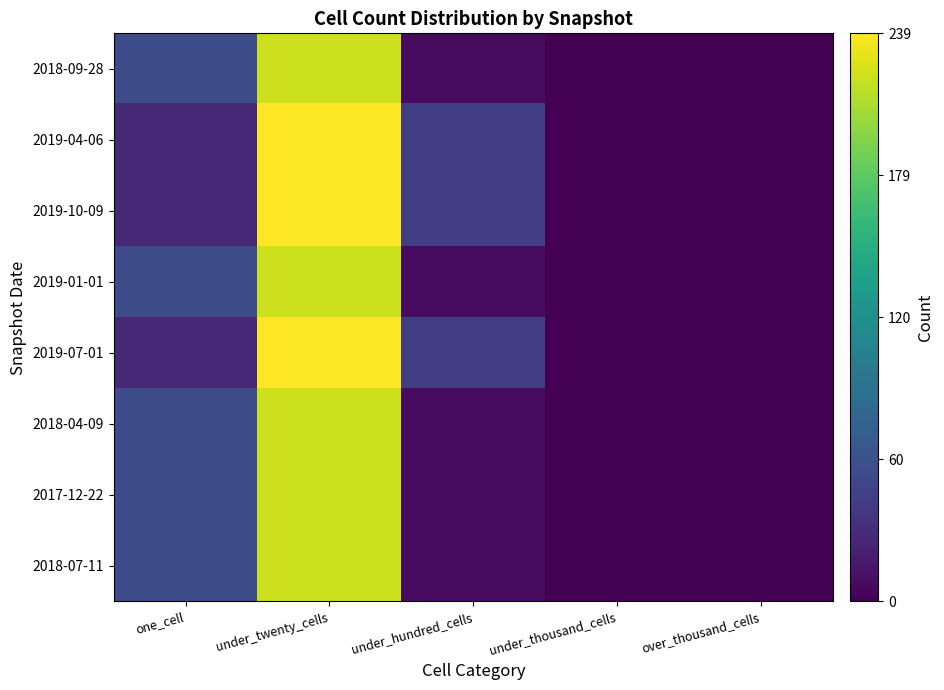

Reading right to left, extract all data points from this chart.

2018-07-11: over_thousand_cells=0	under_thousand_cells=0	under_hundred_cells=7	under_twenty_cells=221	one_cell=55
2017-12-22: over_thousand_cells=0	under_thousand_cells=0	under_hundred_cells=7	under_twenty_cells=221	one_cell=55
2018-04-09: over_thousand_cells=0	under_thousand_cells=0	under_hundred_cells=7	under_twenty_cells=221	one_cell=55
2019-07-01: over_thousand_cells=0	under_thousand_cells=0	under_hundred_cells=44	under_twenty_cells=239	one_cell=28
2019-01-01: over_thousand_cells=0	under_thousand_cells=0	under_hundred_cells=7	under_twenty_cells=221	one_cell=55
2019-10-09: over_thousand_cells=0	under_thousand_cells=0	under_hundred_cells=44	under_twenty_cells=239	one_cell=28
2019-04-06: over_thousand_cells=0	under_thousand_cells=0	under_hundred_cells=44	under_twenty_cells=239	one_cell=28
2018-09-28: over_thousand_cells=0	under_thousand_cells=0	under_hundred_cells=7	under_twenty_cells=221	one_cell=55